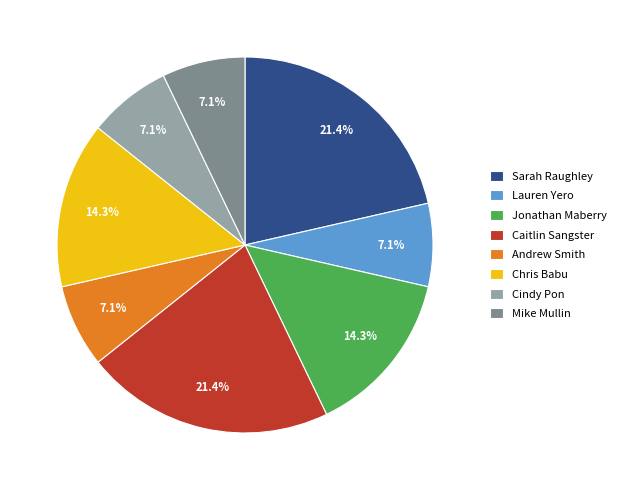

To the nearest percent, what is the combined percentage of Andrew Smith and Caitlin Sangster?

29%